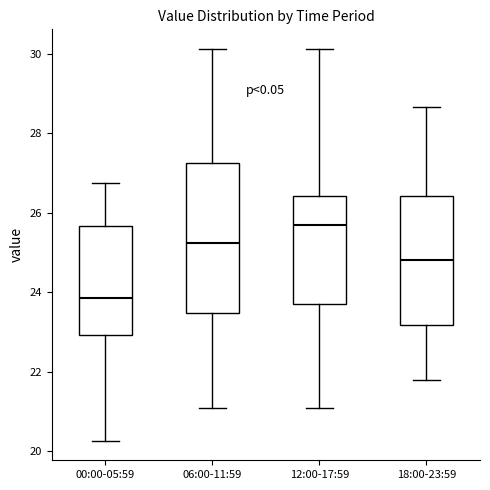

Reading left to right, read every box against the y-axis: the position of its median line, the range the box covers, and the ends of its whiskers. The values are not printed on the chart, so give them approximately, as read against the axis.

00:00-05:59: median 23.8, box 23.0 to 25.6, whiskers 20.2 to 26.8
06:00-11:59: median 25.2, box 23.4 to 27.2, whiskers 21.2 to 30.2
12:00-17:59: median 25.8, box 23.8 to 26.4, whiskers 21.2 to 30.2
18:00-23:59: median 24.8, box 23.2 to 26.4, whiskers 21.8 to 28.6